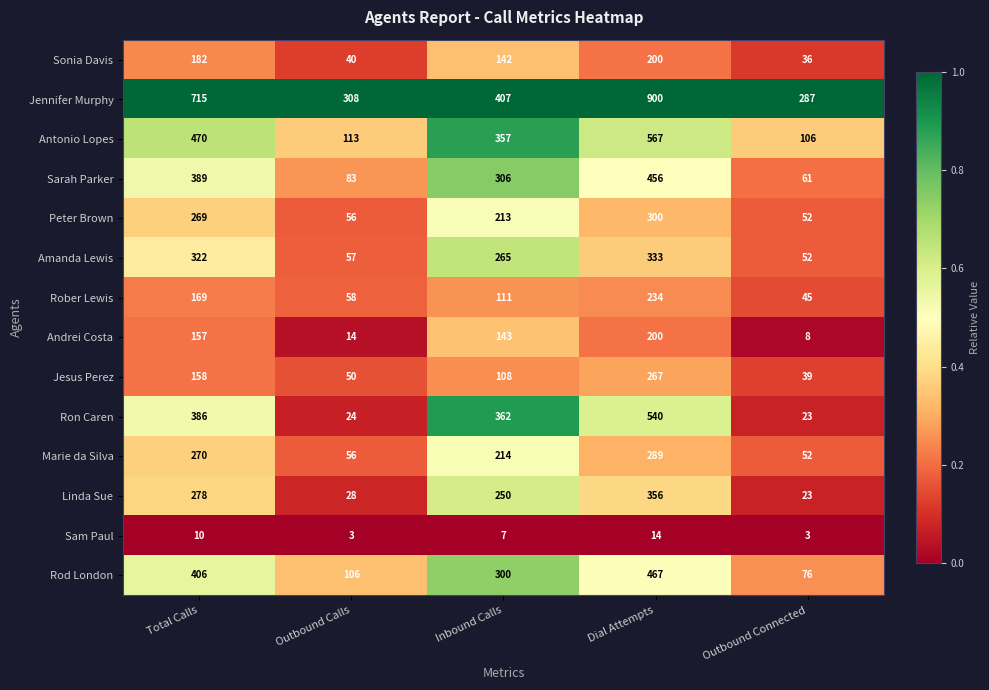

Rank the series at Total Calls from highest to lowest value.

Jennifer Murphy, Antonio Lopes, Rod London, Sarah Parker, Ron Caren, Amanda Lewis, Linda Sue, Marie da Silva, Peter Brown, Sonia Davis, Rober Lewis, Jesus Perez, Andrei Costa, Sam Paul